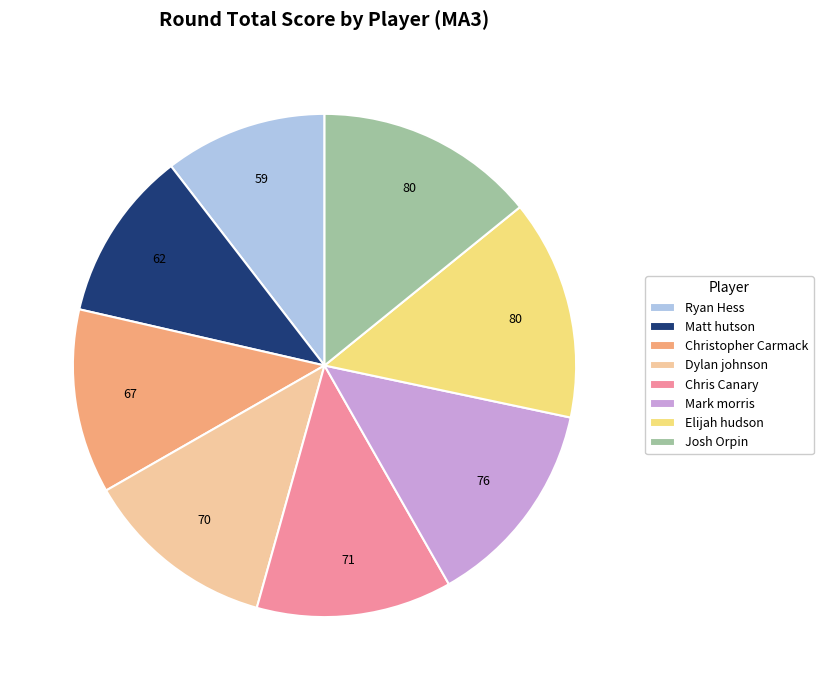

The Mark morris slice represents 13% of the pie. True or false?

True